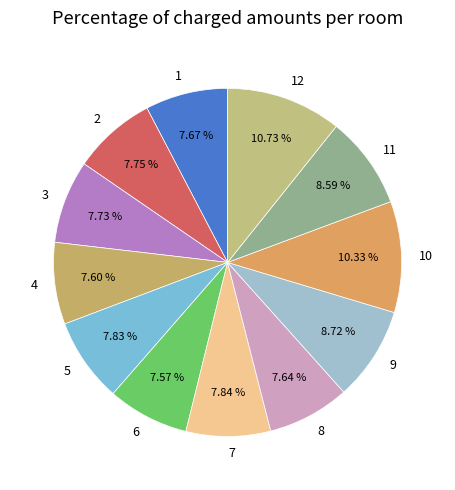

How many slices are in this pie chart?

12